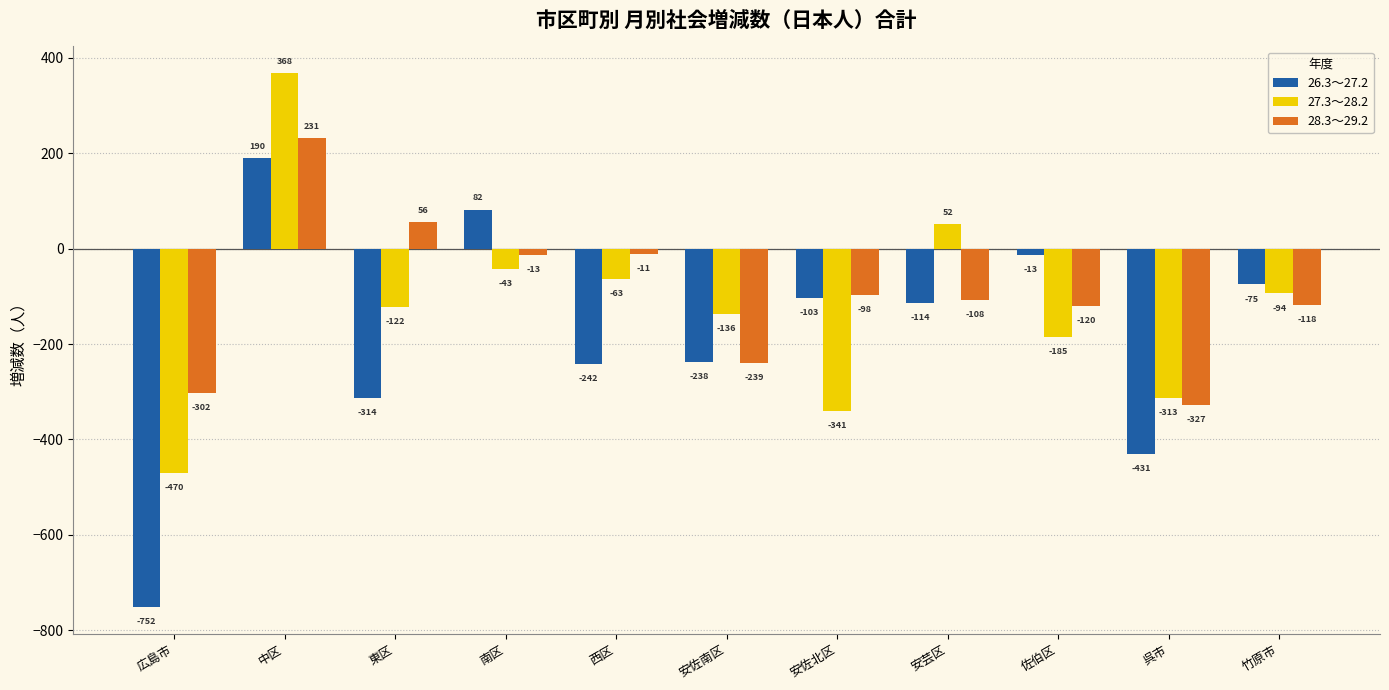

What is the spread (max minus min) of values at 佐伯区?

172